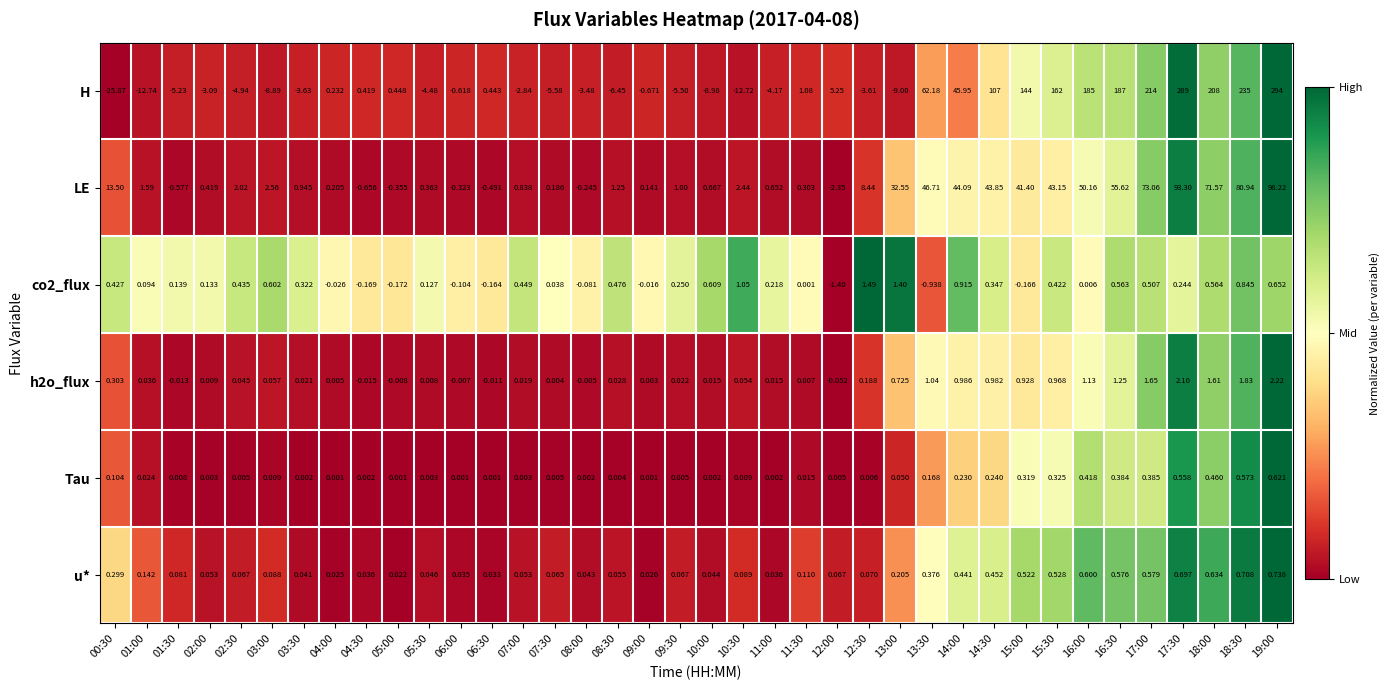

Which category has the lowest value across all series?

00:30